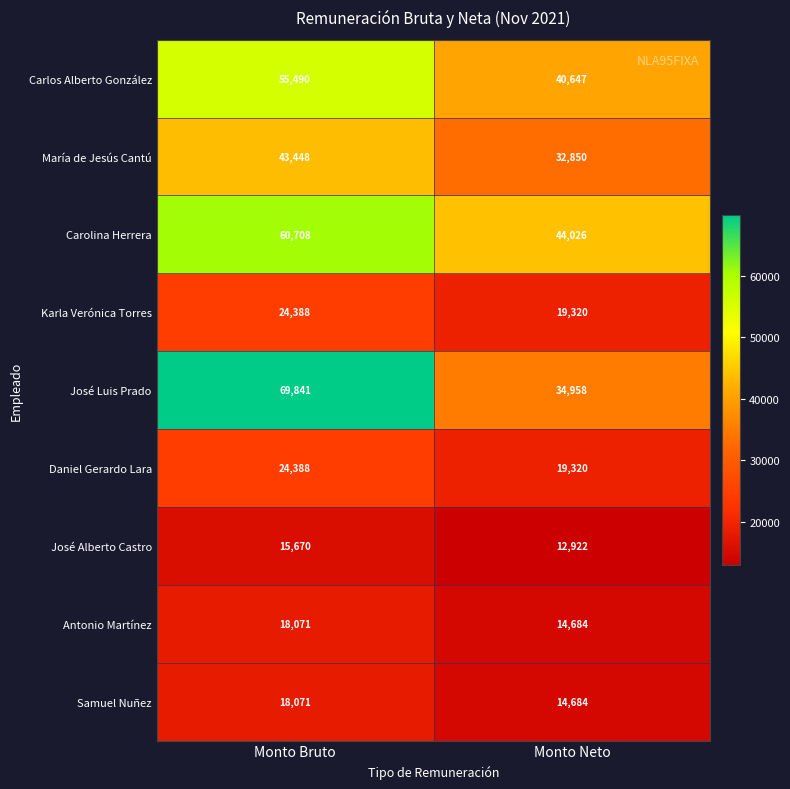

List the labels in order of María de Jesús Cantú value, smallest first.

Monto Neto, Monto Bruto